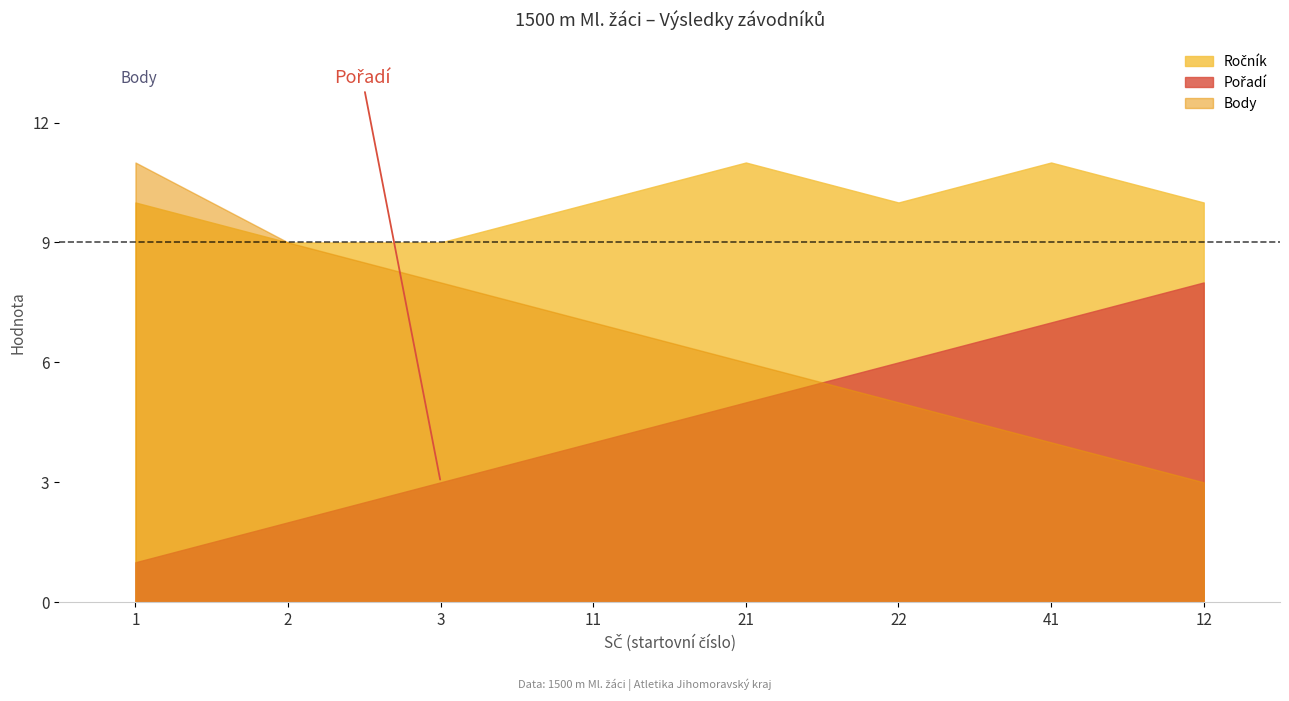

True or false: Ročník has more than 1 interior local peaks.

True